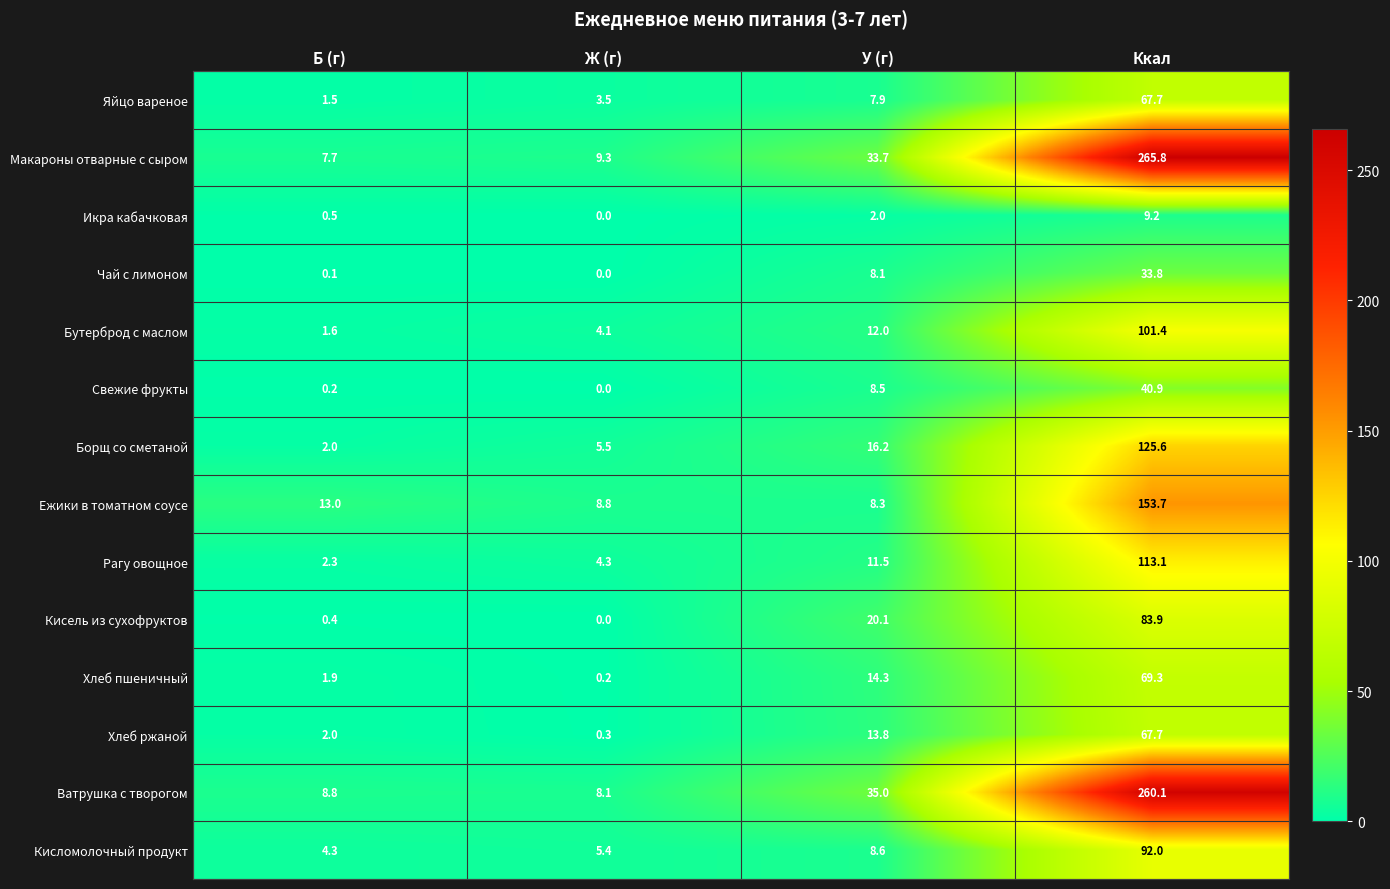

At which label does Кисель из сухофруктов first exceed 20?

У (г)